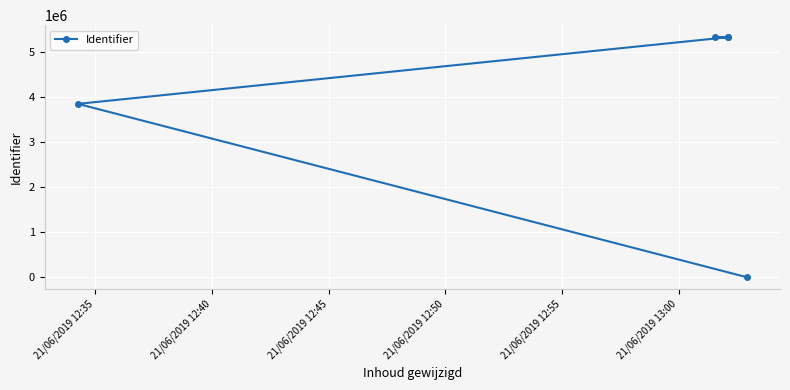

Is this an area chart (filled region under the line)?

No